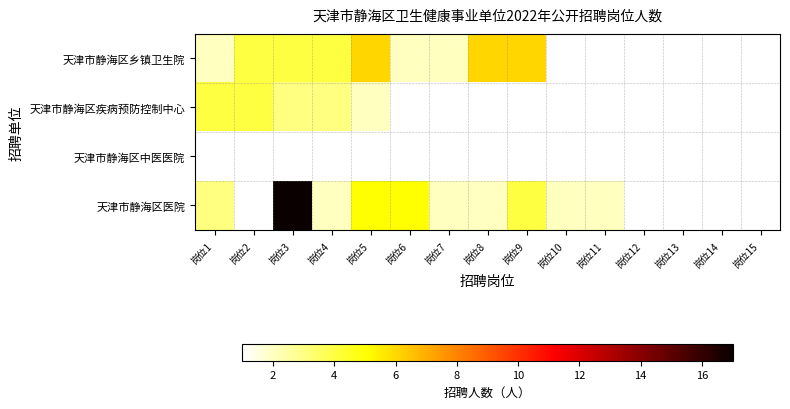

At which category does the chart reach its minimum across all series?

岗位1